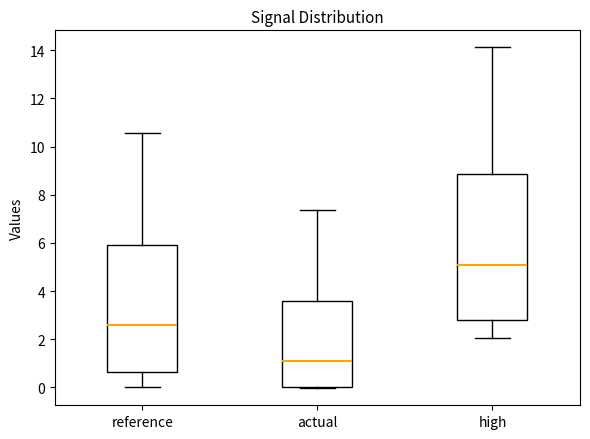

Reading left to right, read every box against the y-axis: the position of its median line, the range the box covers, and the ends of its whiskers. The values are not printed on the chart, so give them approximately, as read against the axis.

reference: median 2.6, box 0.6 to 5.8, whiskers 0.0 to 10.6
actual: median 1.0, box 0.0 to 3.6, whiskers 0.0 to 7.4
high: median 5.2, box 2.8 to 8.8, whiskers 2.0 to 14.2